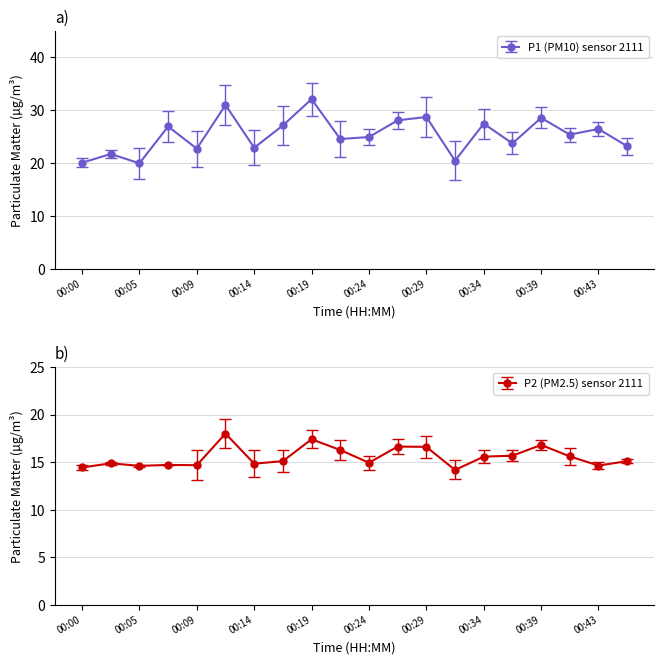

How many series are shown in this chart?

2